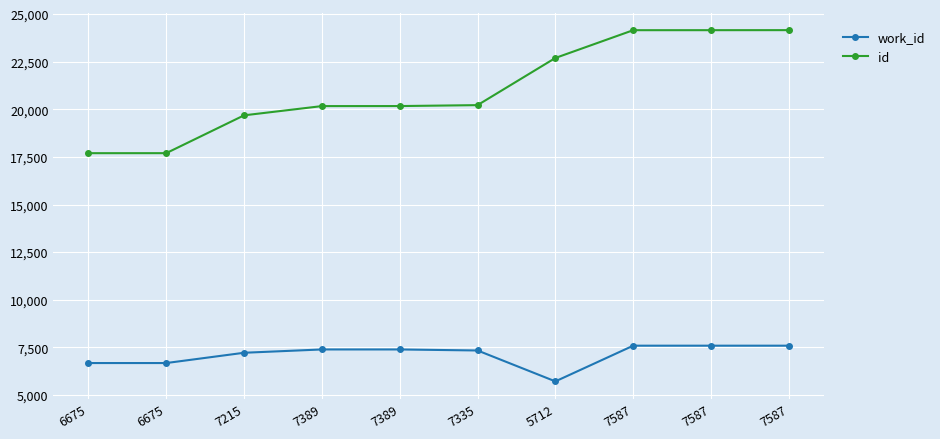

What is the spread (max minus min) of values at 7389?

12782